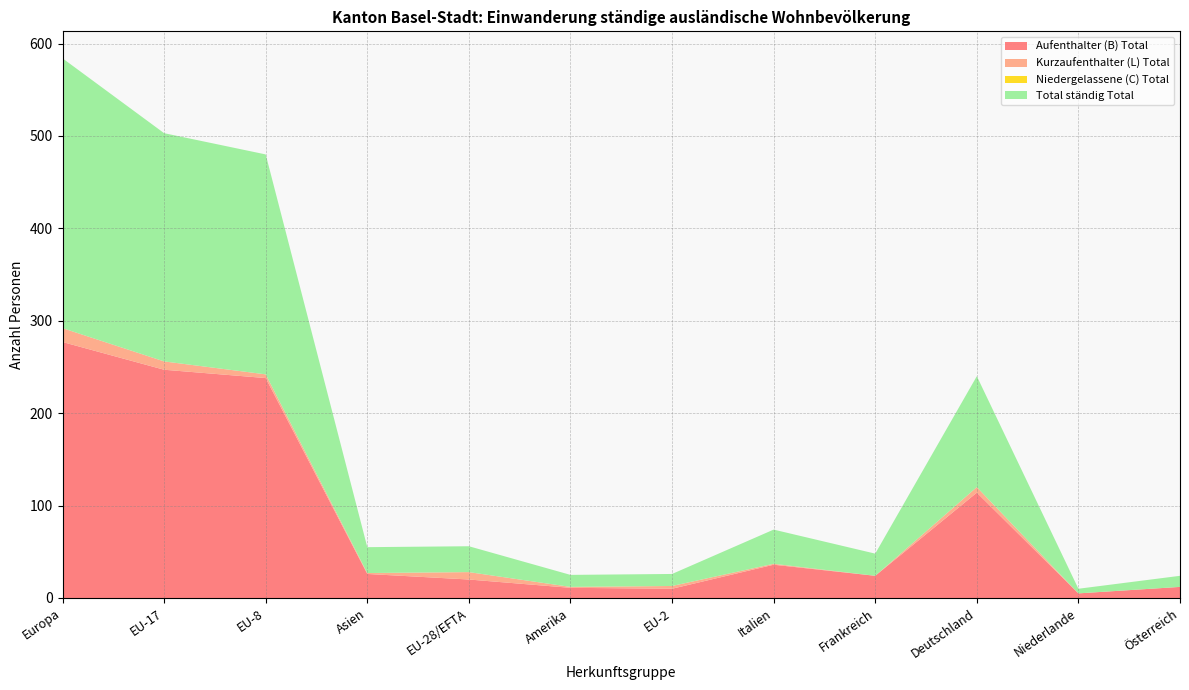

Reading left to right, transcribe all the data shown in this chart.

Aufenthalter (B) Total: Europa=277	EU-17=247	EU-8=238	Asien=26	EU-28/EFTA=20	Amerika=11	EU-2=10	Italien=36	Frankreich=24	Deutschland=114	Niederlande=5	Österreich=12
Kurzaufenthalter (L) Total: Europa=15	EU-17=9	EU-8=4	Asien=1	EU-28/EFTA=8	Amerika=1	EU-2=3	Italien=1	Frankreich=0	Deutschland=6	Niederlande=0	Österreich=0
Niedergelassene (C) Total: Europa=0	EU-17=0	EU-8=0	Asien=0	EU-28/EFTA=0	Amerika=0	EU-2=0	Italien=0	Frankreich=0	Deutschland=0	Niederlande=0	Österreich=0
Total ständig Total: Europa=292	EU-17=247	EU-8=238	Asien=28	EU-28/EFTA=28	Amerika=13	EU-2=13	Italien=37	Frankreich=24	Deutschland=120	Niederlande=5	Österreich=12